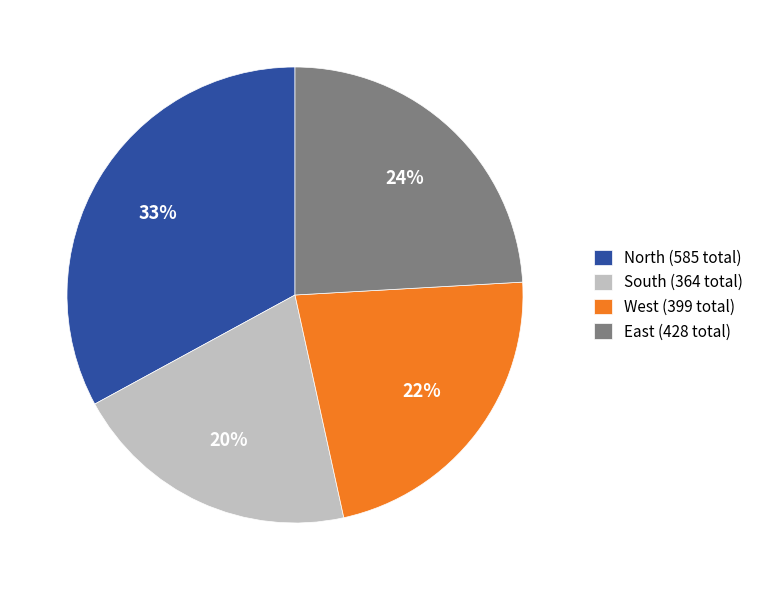

To the nearest percent, what percentage of the pie is North (585 total)?

33%